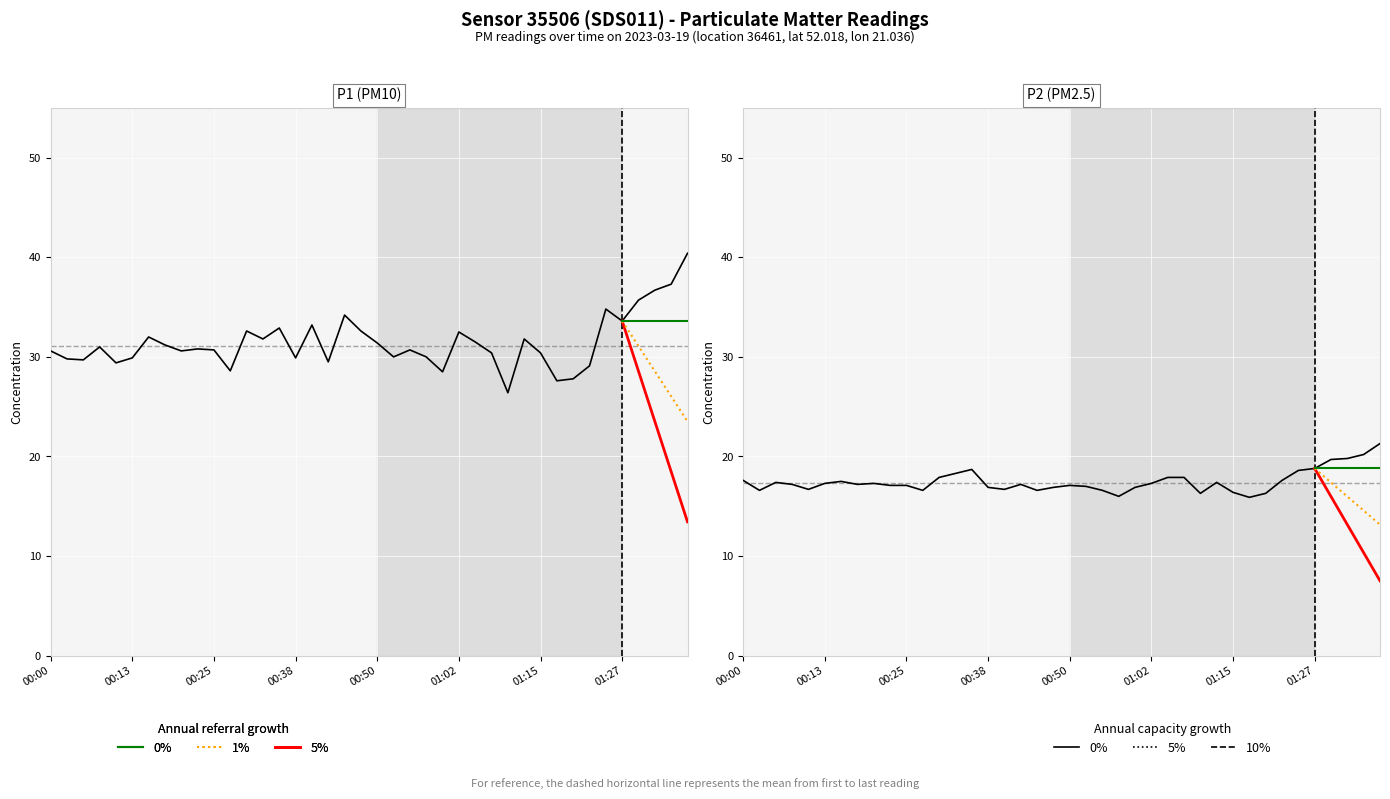

Is the value of P1 at 01:17 greater than the value of P2 at 00:30?

Yes